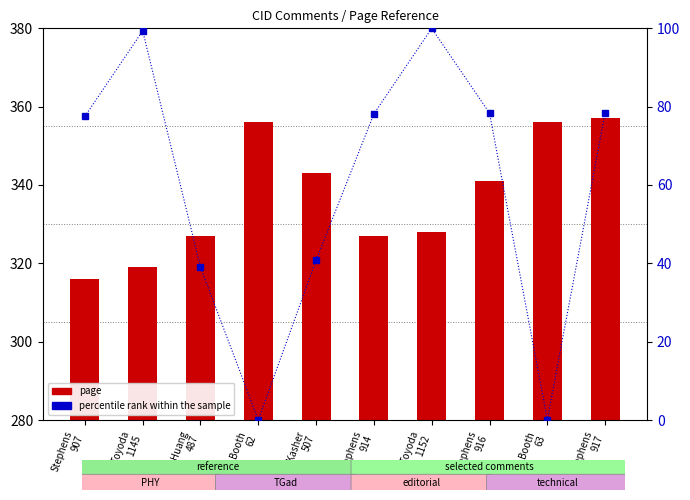

Which series has the largest range (max minus min)?

percentile rank within the sample